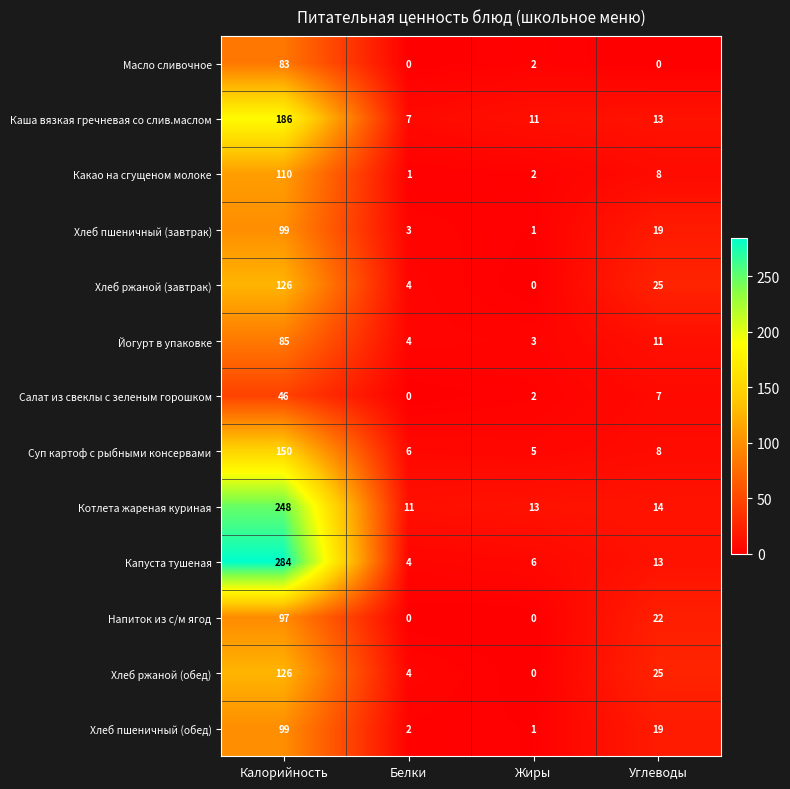

What is the greatest value displayed?

284